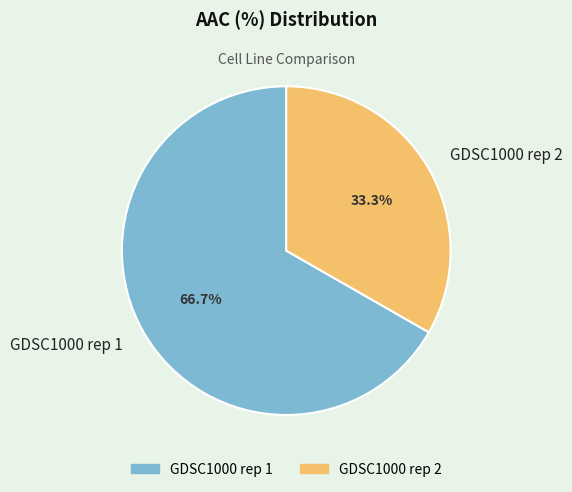

Which has a higher value, GDSC1000 rep 1 or GDSC1000 rep 2?

GDSC1000 rep 1